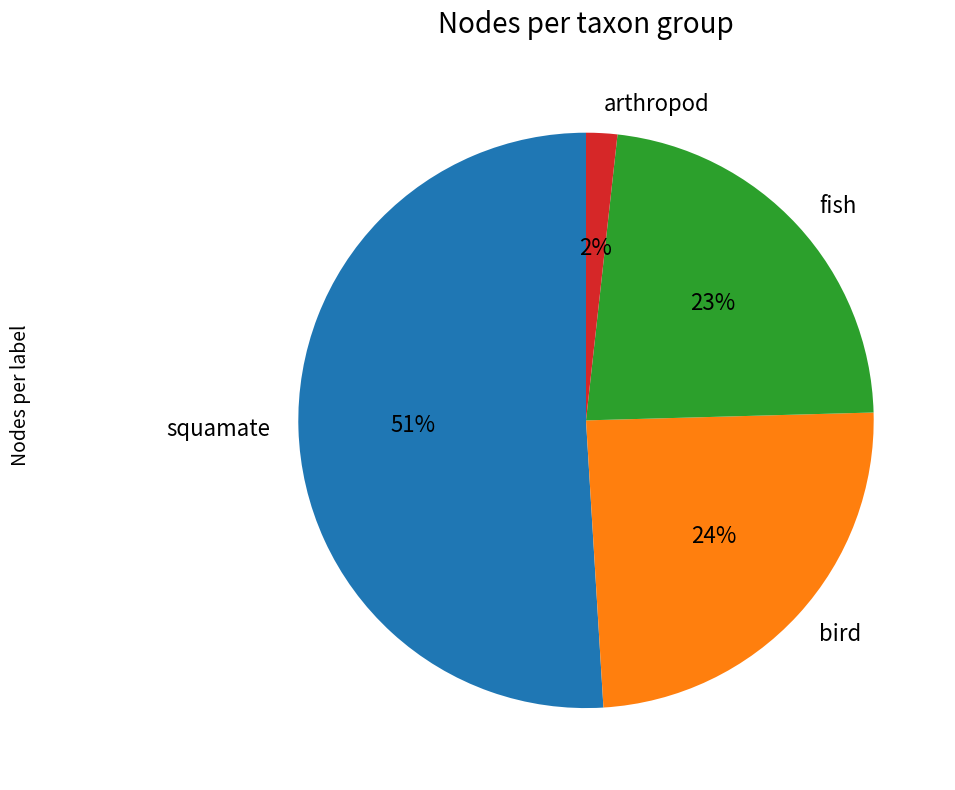

Is it true that squamate is 10% of the pie?

False